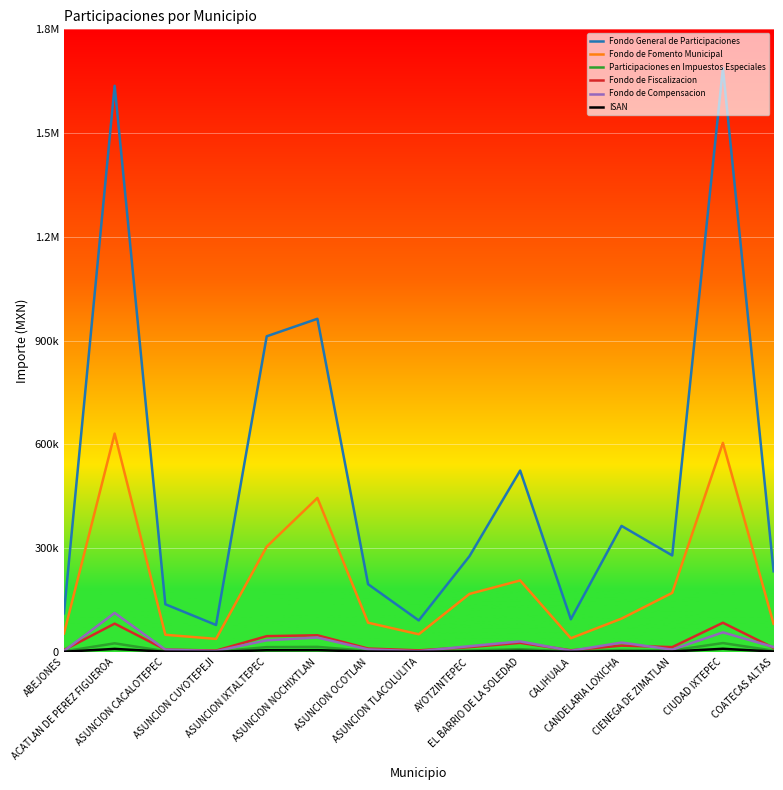

At how many categories does at least one series exceed 1077661?

2